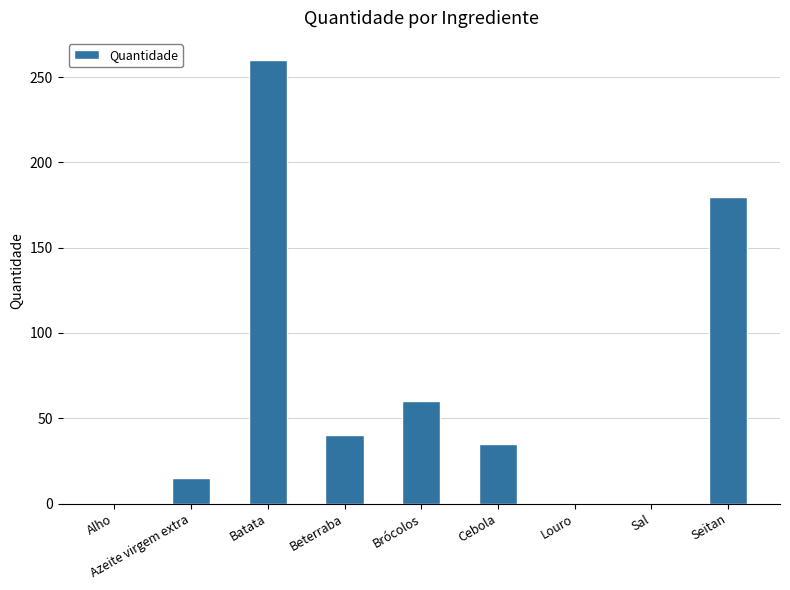

Which label corresponds to the largest value in the chart?

Batata